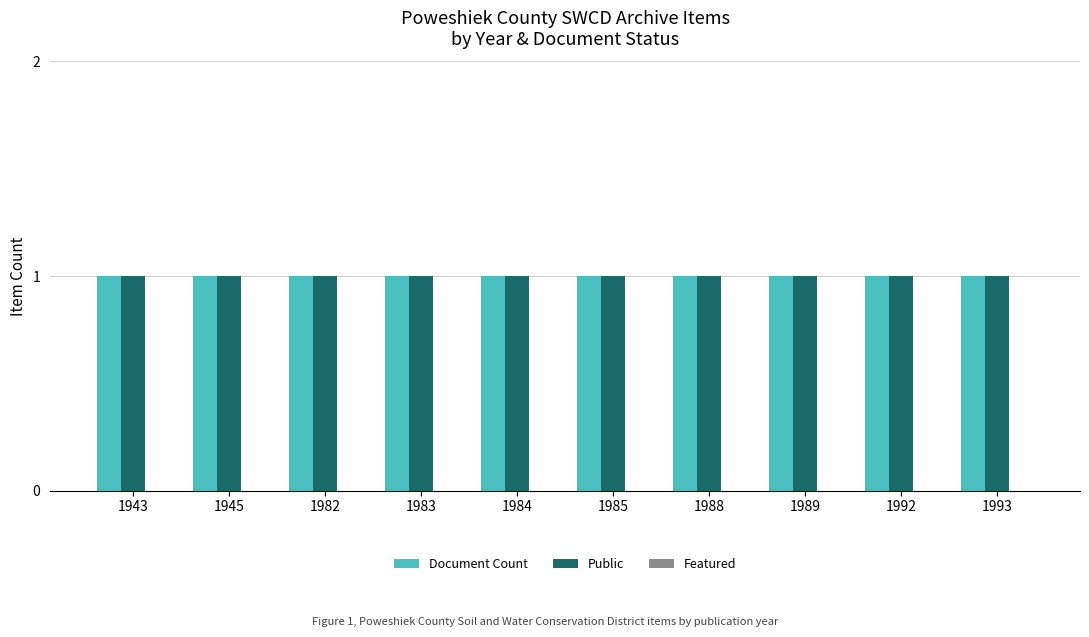

How many series are shown in this chart?

3